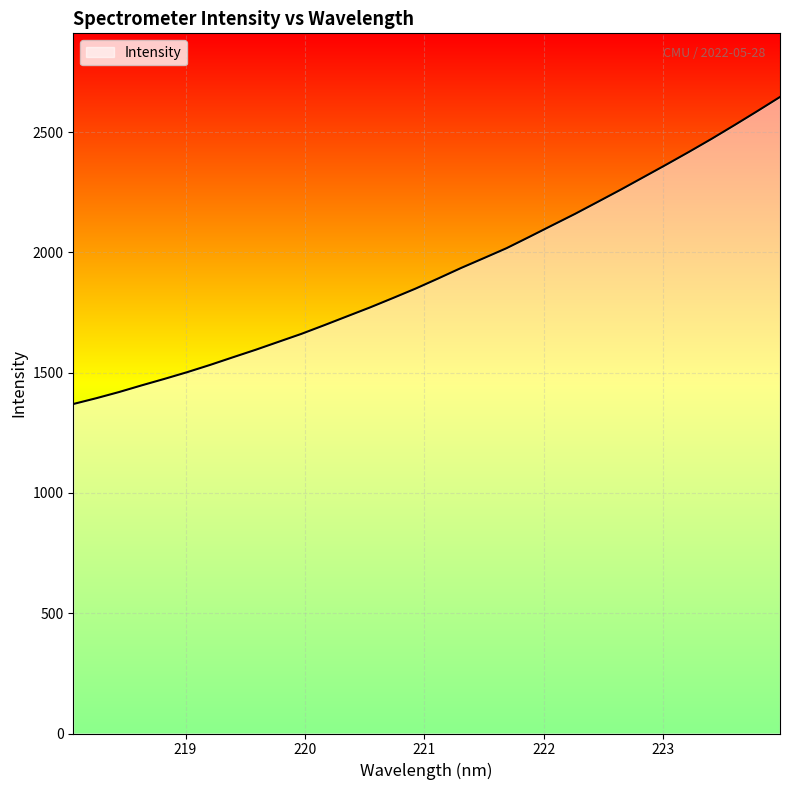

What is the difference between the maximum and minimum values?

1276.3